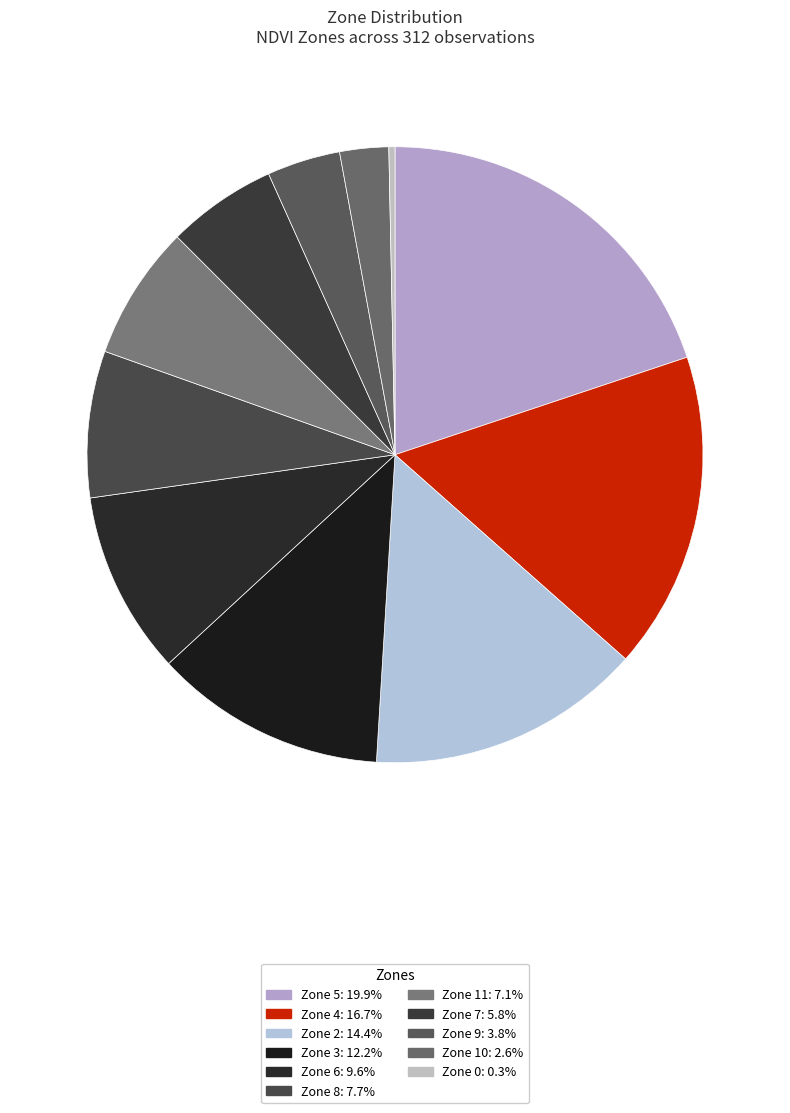

How many segments does this pie chart have?

11